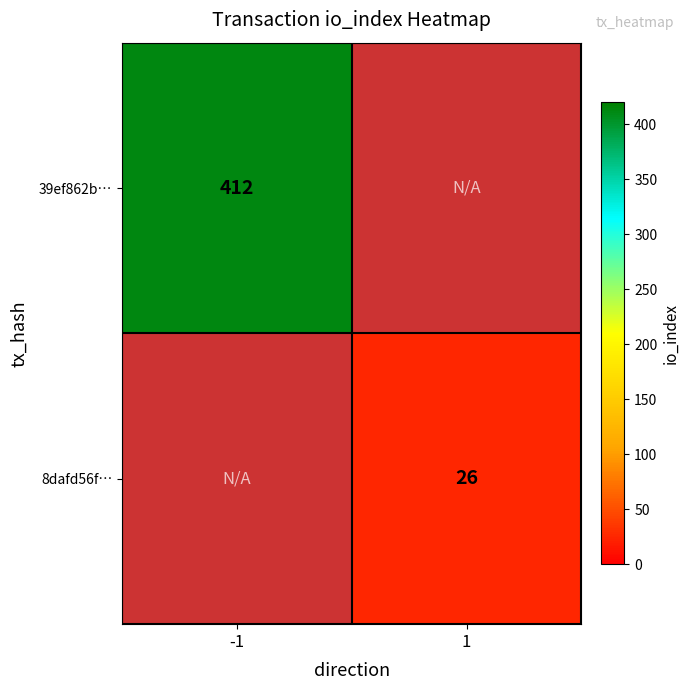

True or false: 39ef862b⋯ has a value of 135 at -1.

False